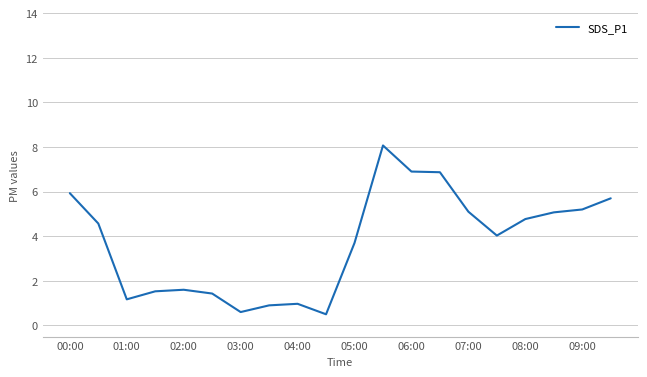

True or false: there are more than 1 points higher than both neighbors.

True